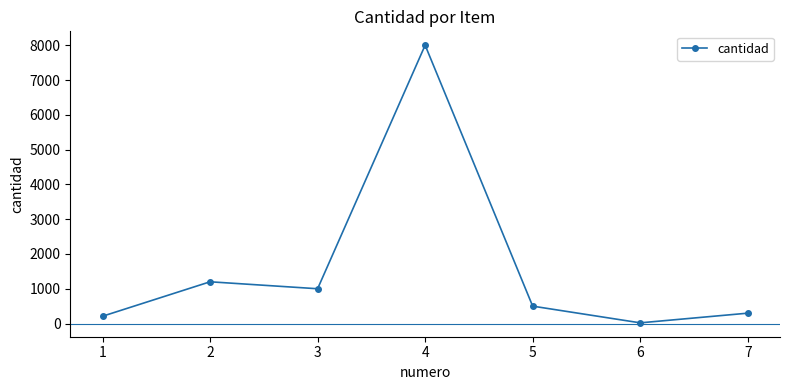

Where is the first local maximum?

2